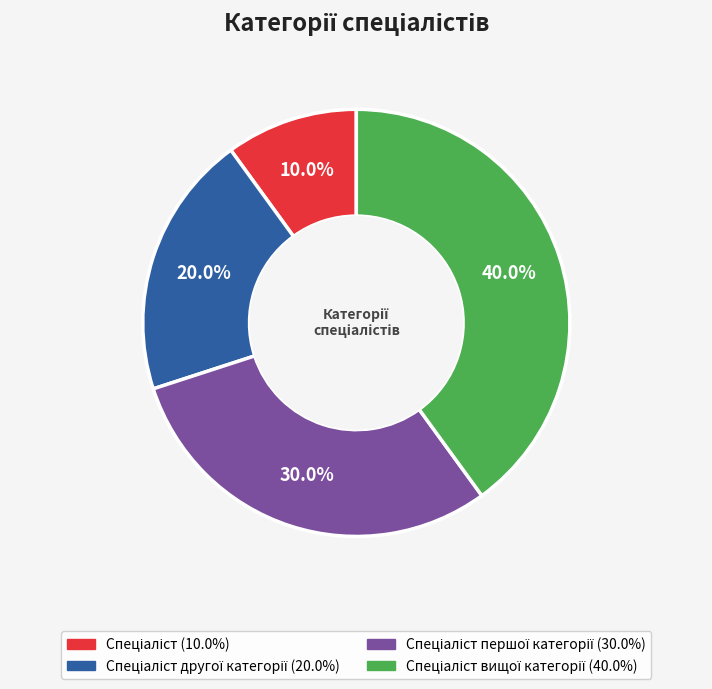

Is there a majority slice in this chart?

No